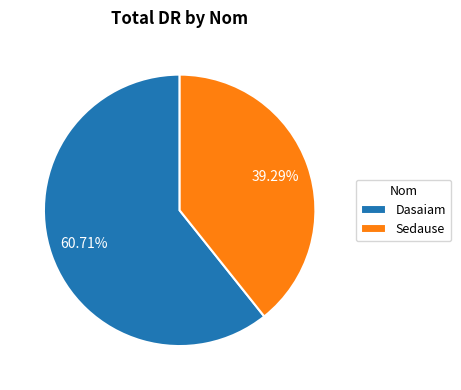

Which category has the smallest portion of the pie?

Sedause